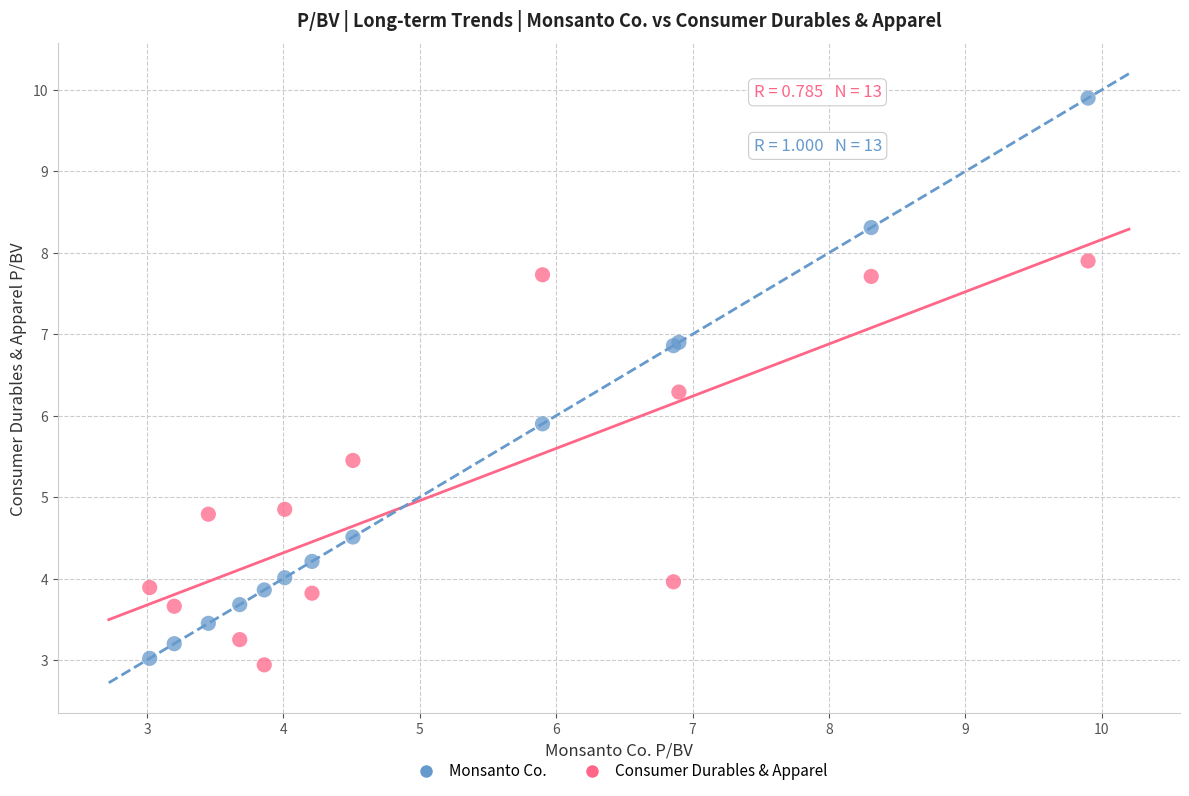

Which series reaches the minimum Y coordinate?

Consumer Durables & Apparel